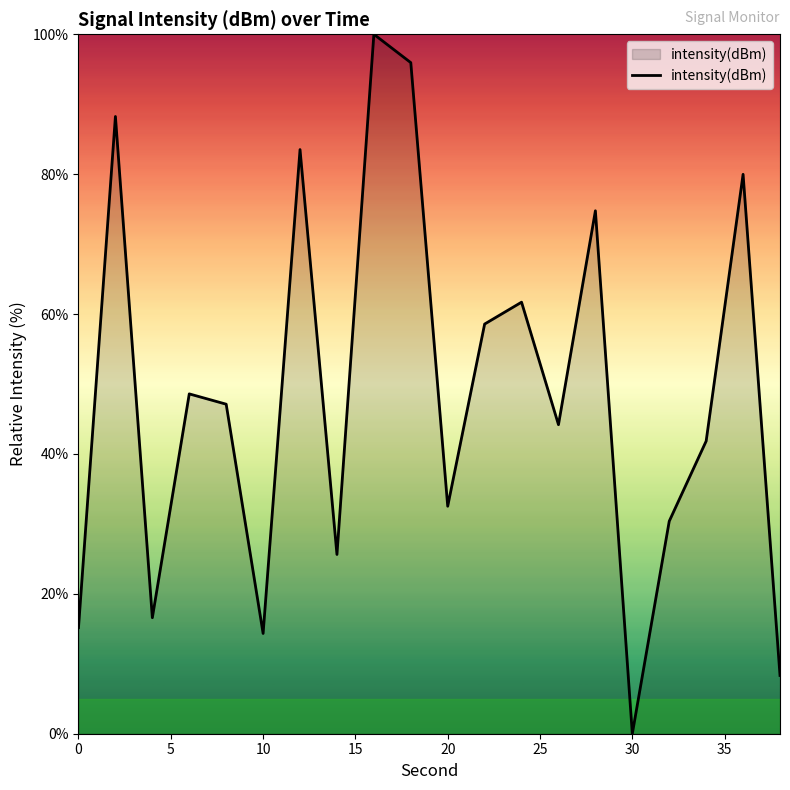

What is the difference between the maximum and minimum values?

100.0